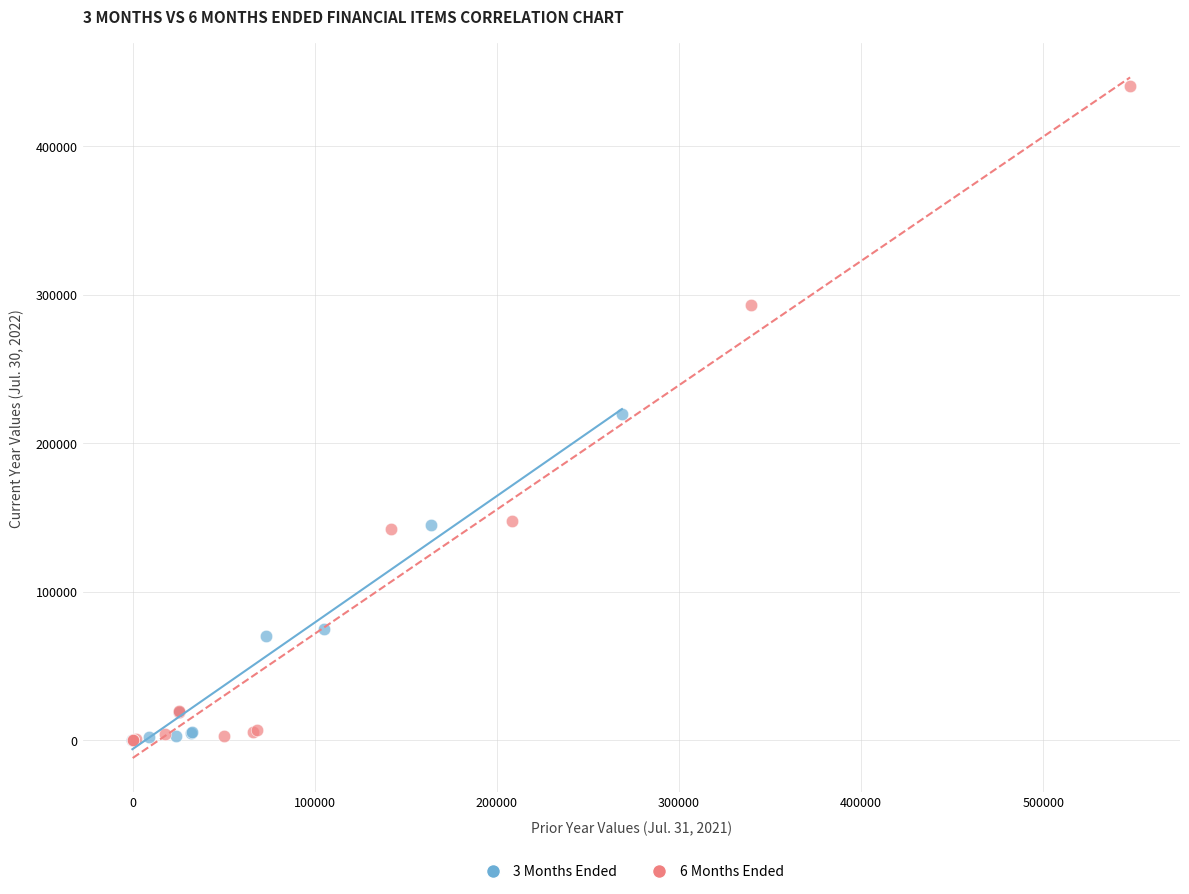

Which series has the largest Y range (max minus min)?

6 Months Ended